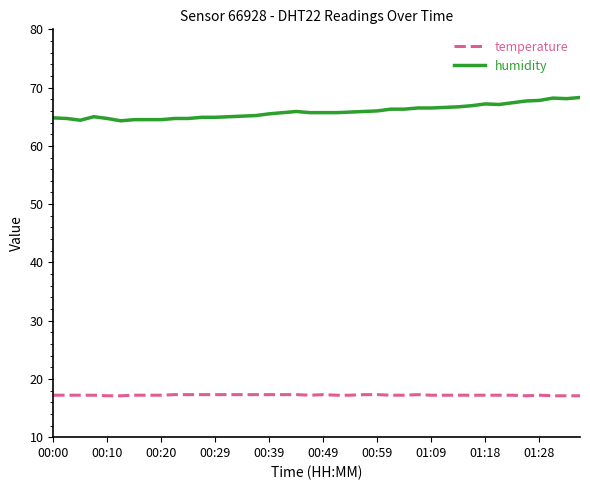

What is the difference between the maximum and minimum values in the humidity series?

4.0